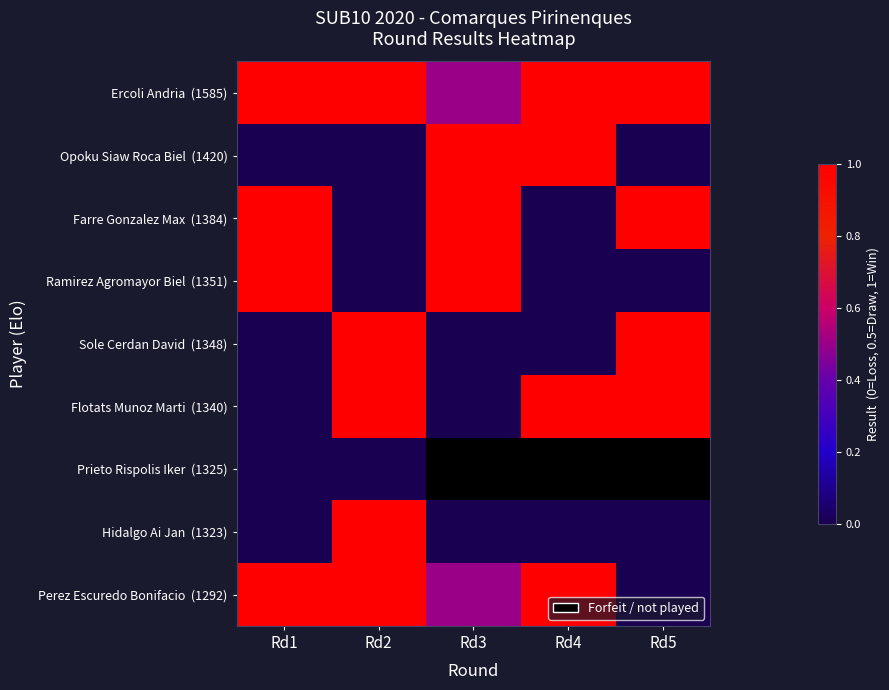

Rank the series at Rd2 from lowest to highest value.

Opoku Siaw Roca Biel (1420), Farre Gonzalez Max (1384), Ramirez Agromayor Biel (1351), Prieto Rispolis Iker (1325), Ercoli Andria (1585), Sole Cerdan David (1348), Flotats Munoz Marti (1340), Hidalgo Ai Jan (1323), Perez Escuredo Bonifacio (1292)